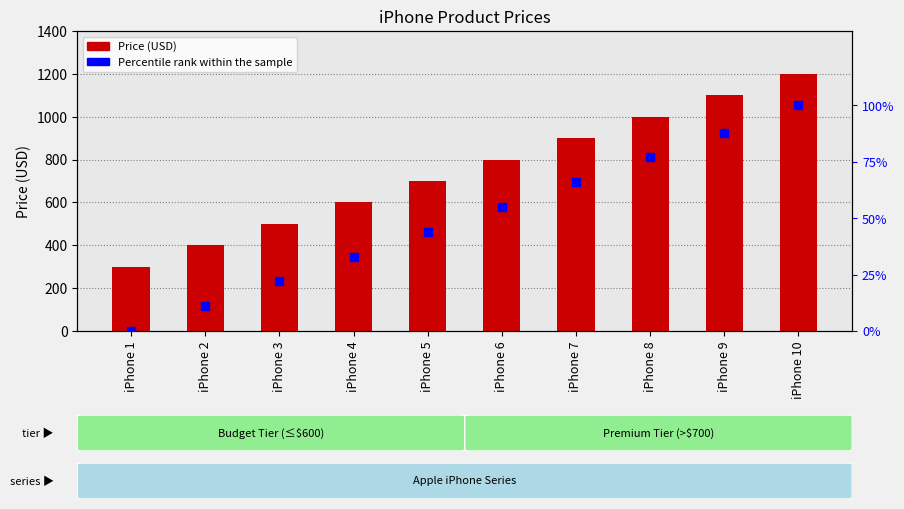

What is the total value across all series at iPhone 5?

744